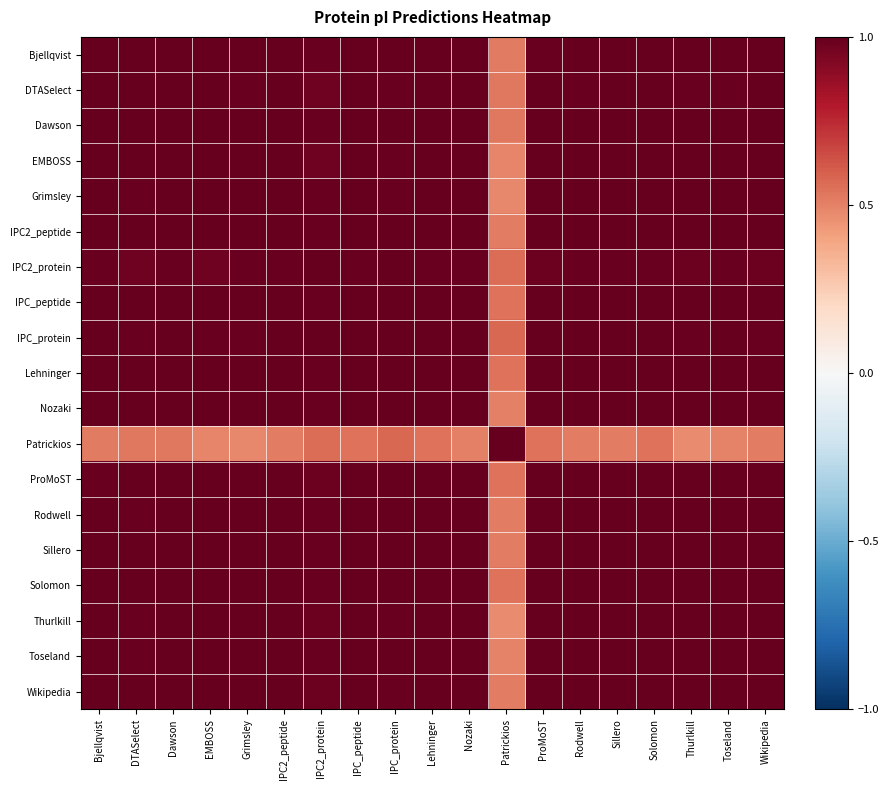

What is the total value across all series at Thurlkill?

18.4